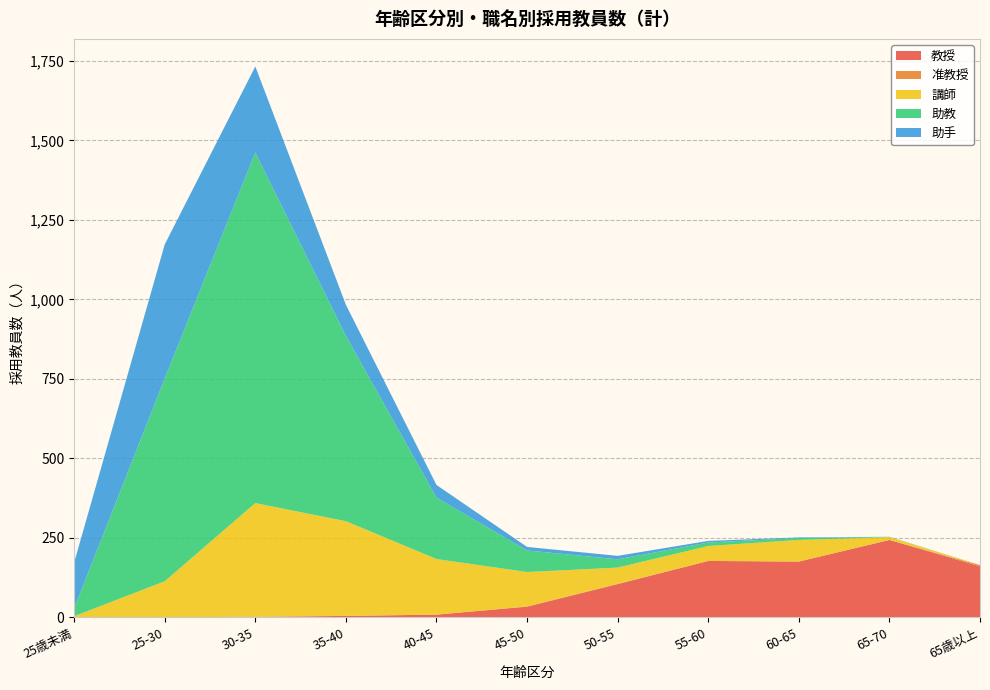

Reading left to right, what are all the values shown in this chart?

教授: 0	0	1	4	8	33	104	177	175	243	160
准教授: 0	0	0	0	0	1	1	0	0	0	4
講師: 3	113	358	298	175	108	51	47	68	9	0
助教: 25	638	1103	583	193	68	26	11	6	1	0
助手: 144	422	271	98	40	11	11	5	2	0	0